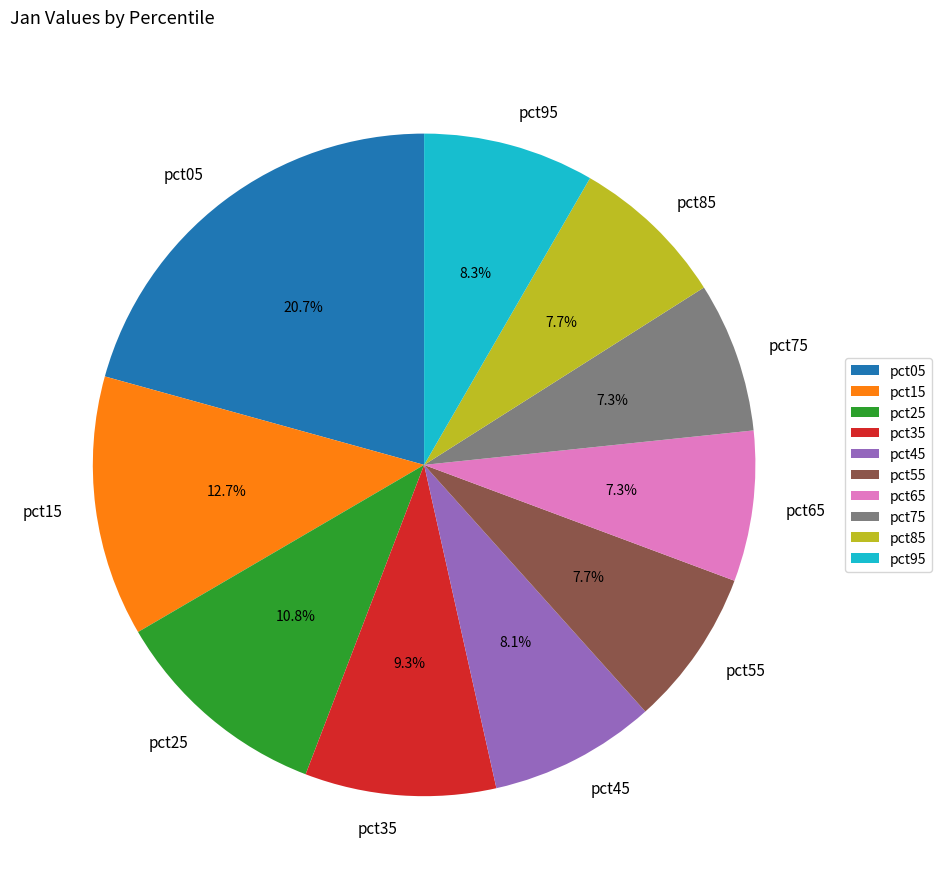

How many segments does this pie chart have?

10